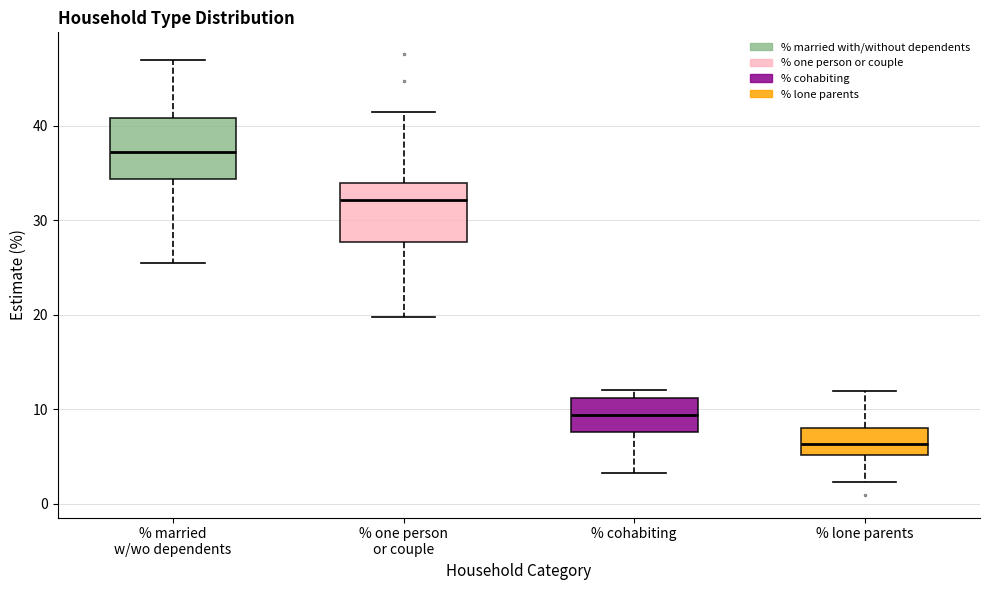

Where is the upper edge of the box for % married w/wo dependents on the y-axis? The values are not printed on the chart, so give them approximately, as read against the axis.

41